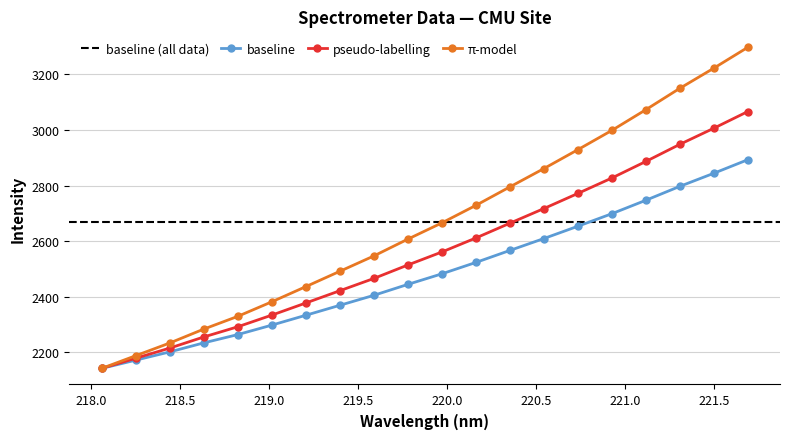

What is the sum of the values at 218.6332 and 218.8244?

4496.8